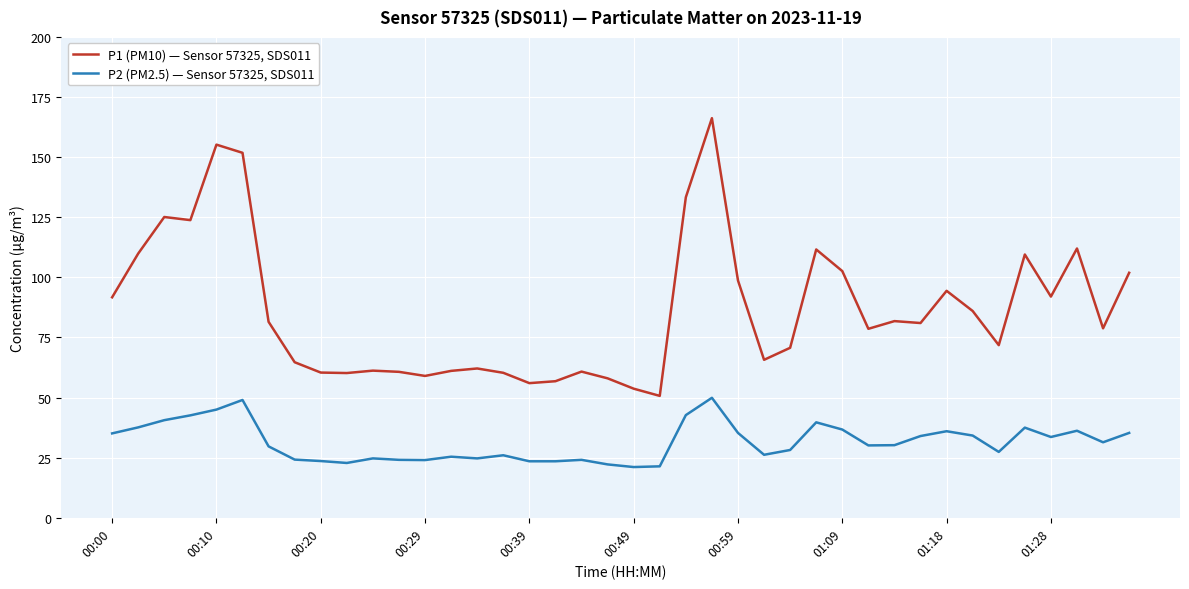

What is the greatest value displayed?

166.2